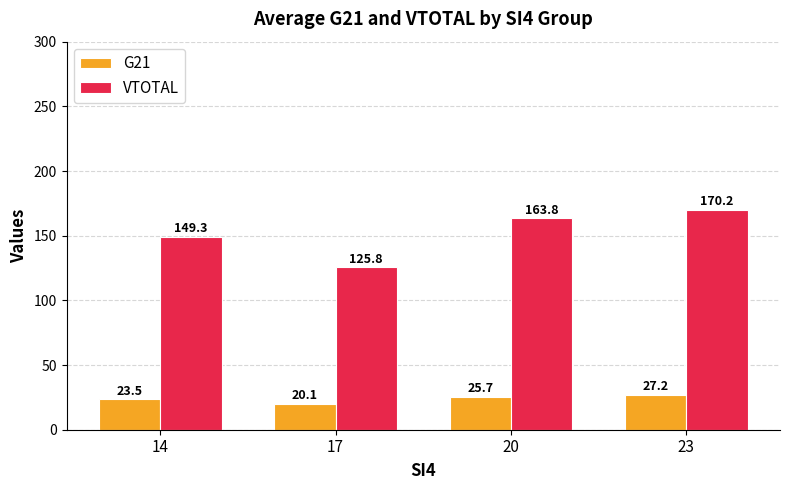

What is the difference between the maximum and minimum values in the VTOTAL series?

44.4